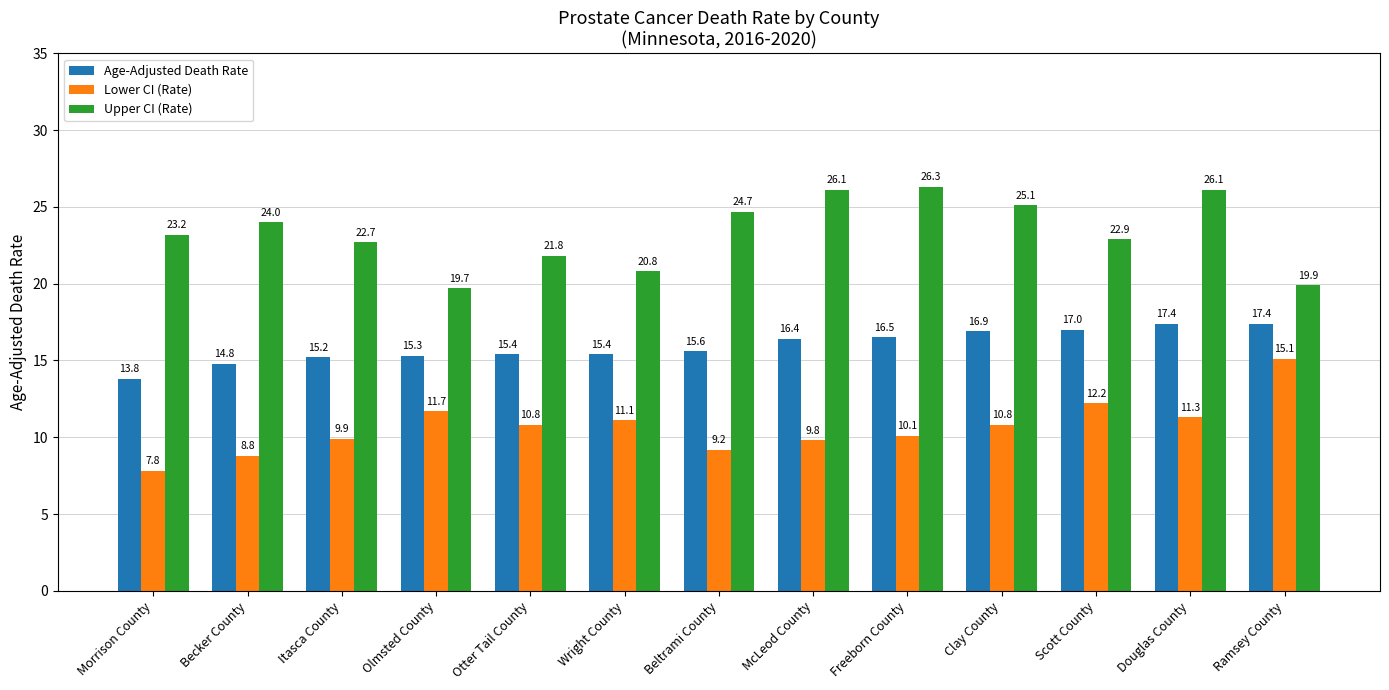

What is the spread (max minus min) of values at Morrison County?

15.4